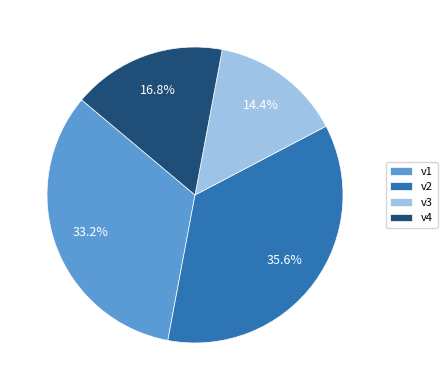

Count the number of slices in the pie.

4